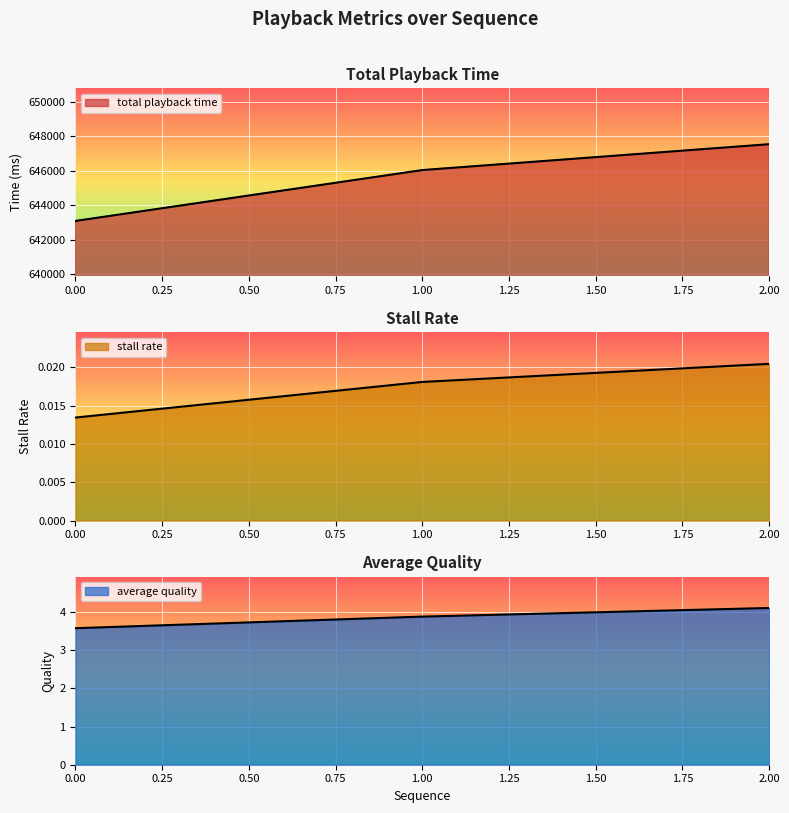

Which series has the largest total across all categories?

total playback time